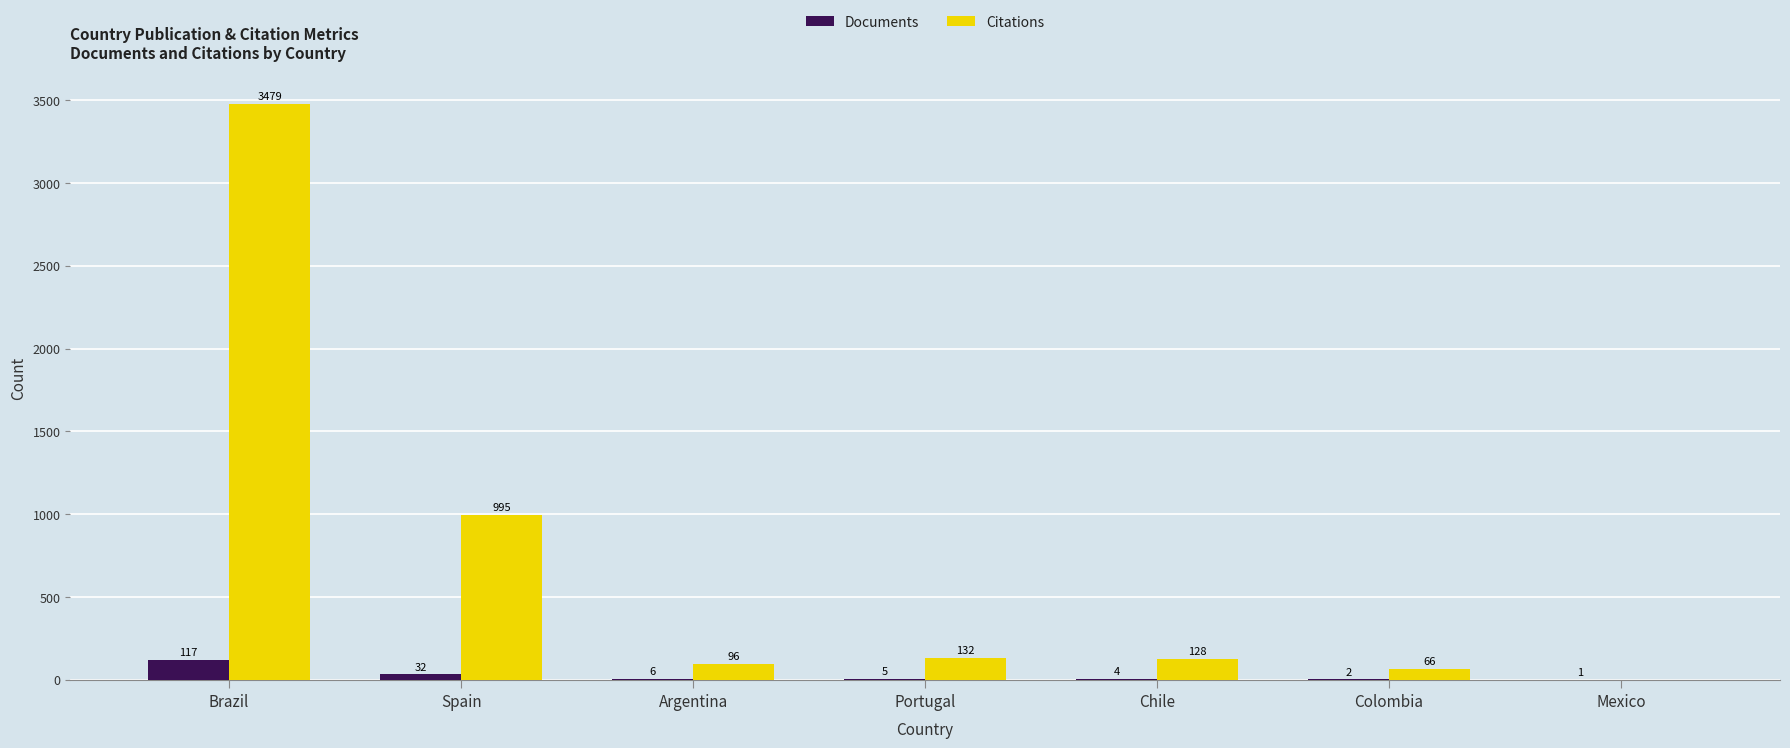

What is the sum of the Documents values at Argentina and Portugal?

11